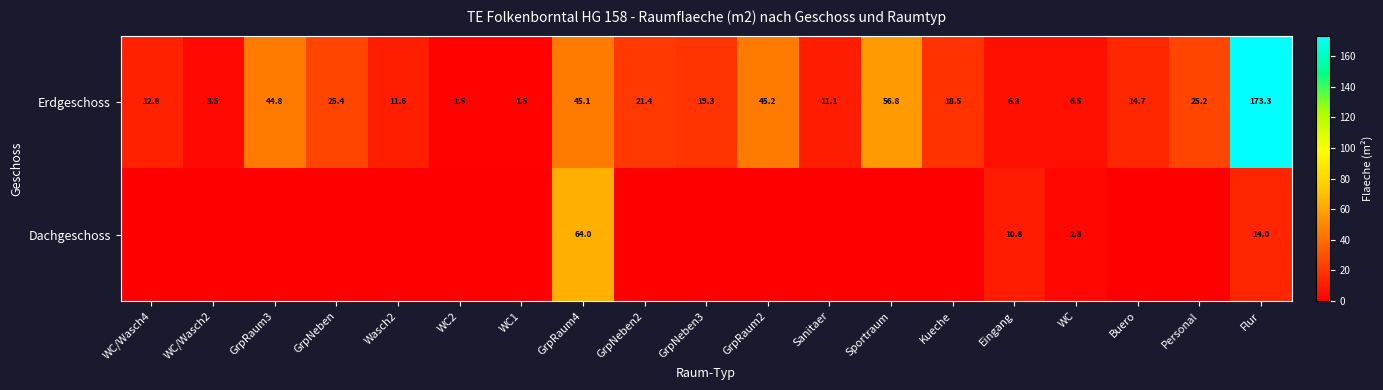

At WC, list the series in order from smallest to largest.

Dachgeschoss, Erdgeschoss